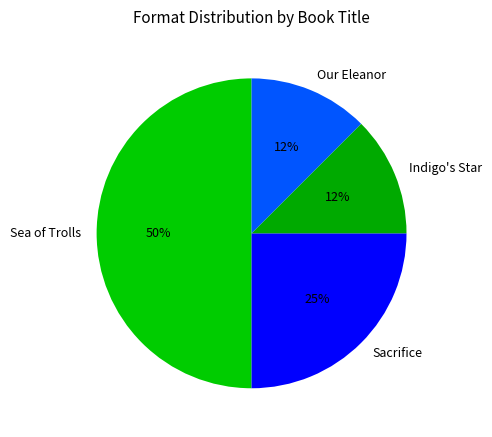

How many segments does this pie chart have?

4